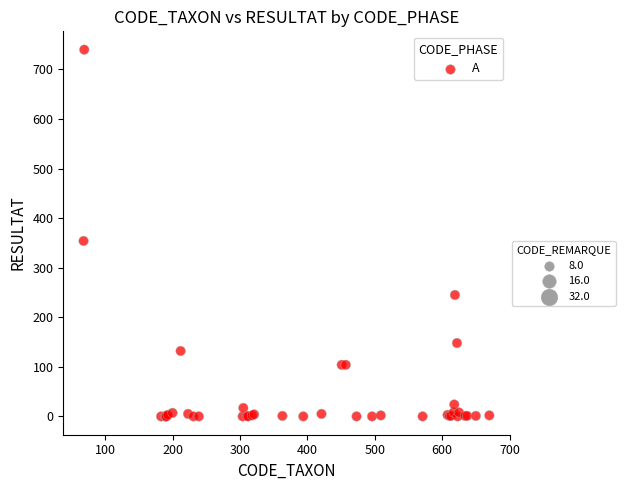

What Y value in the scatter plot is closest to 370?

354